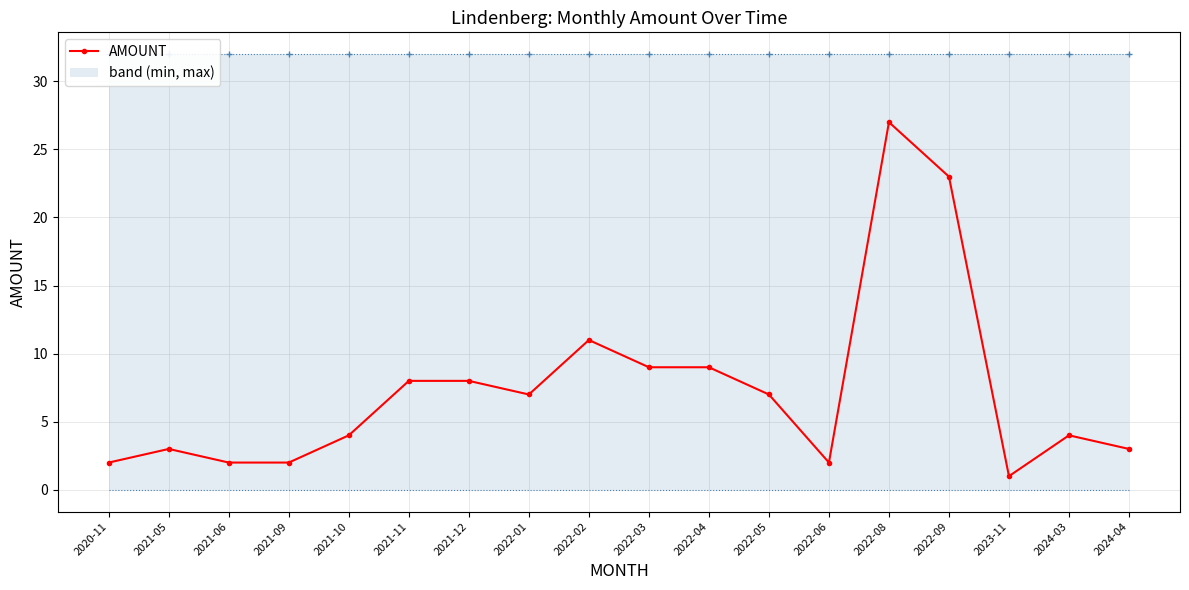

What is the sum of the values at 2024-03 and 2022-01?

11